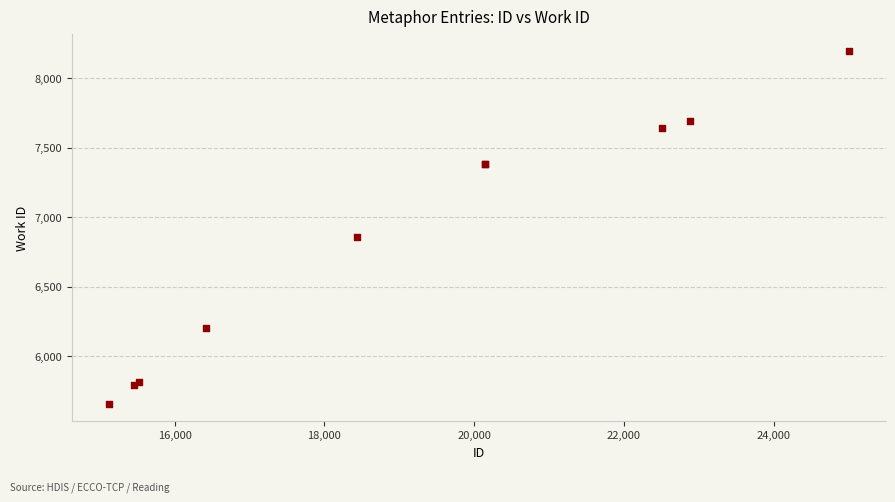

What Y value in the scatter plot is closest to 6927?

6856